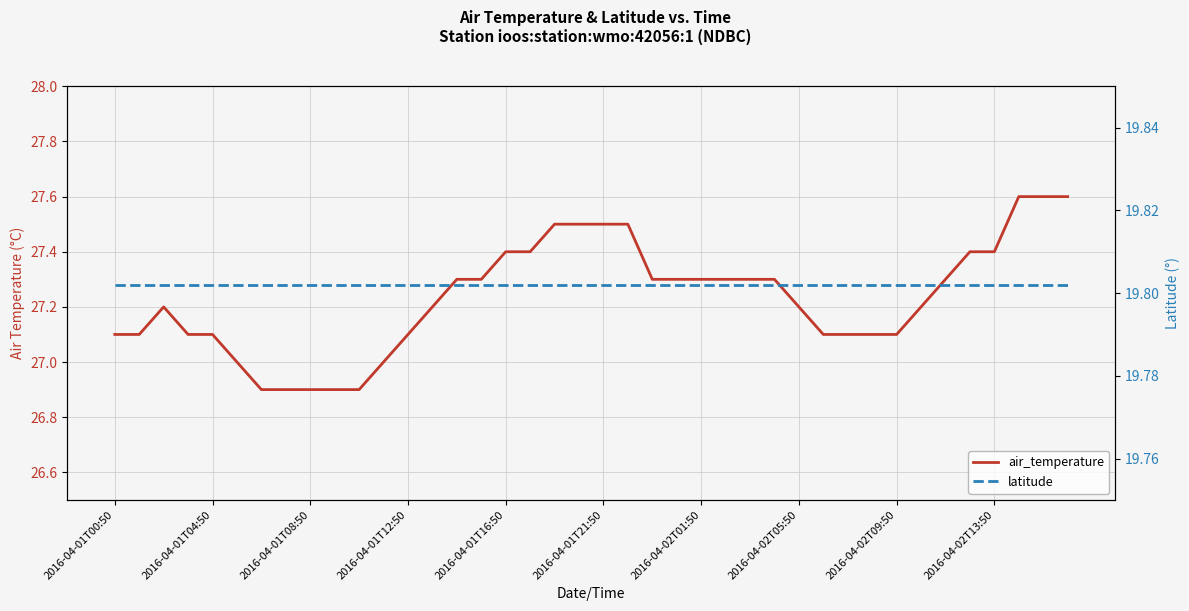

True or false: latitude has more than 2 interior local peaks.

False